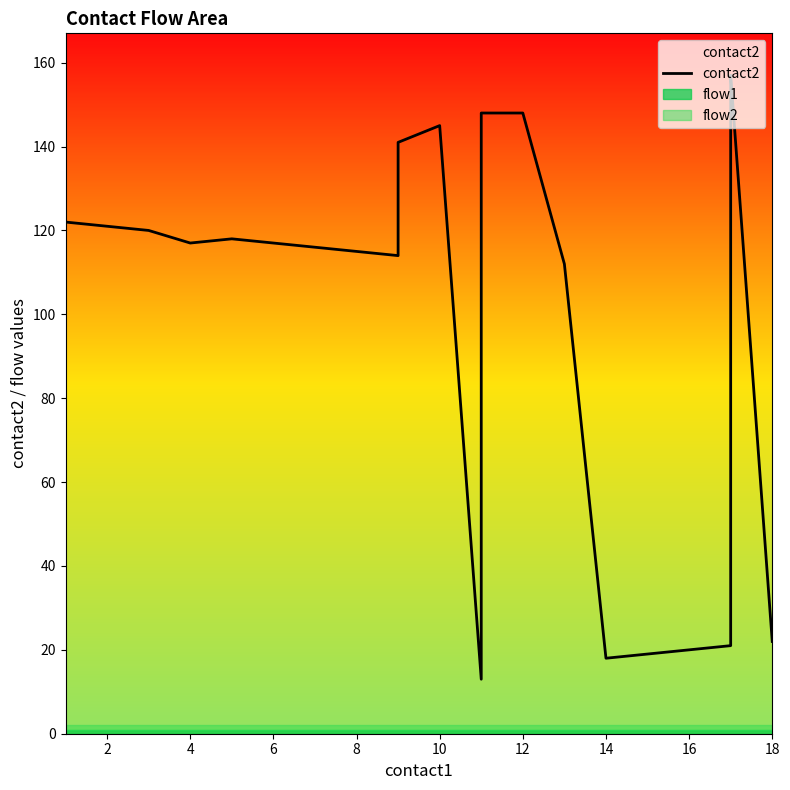

What is the maximum value shown in the chart?

157